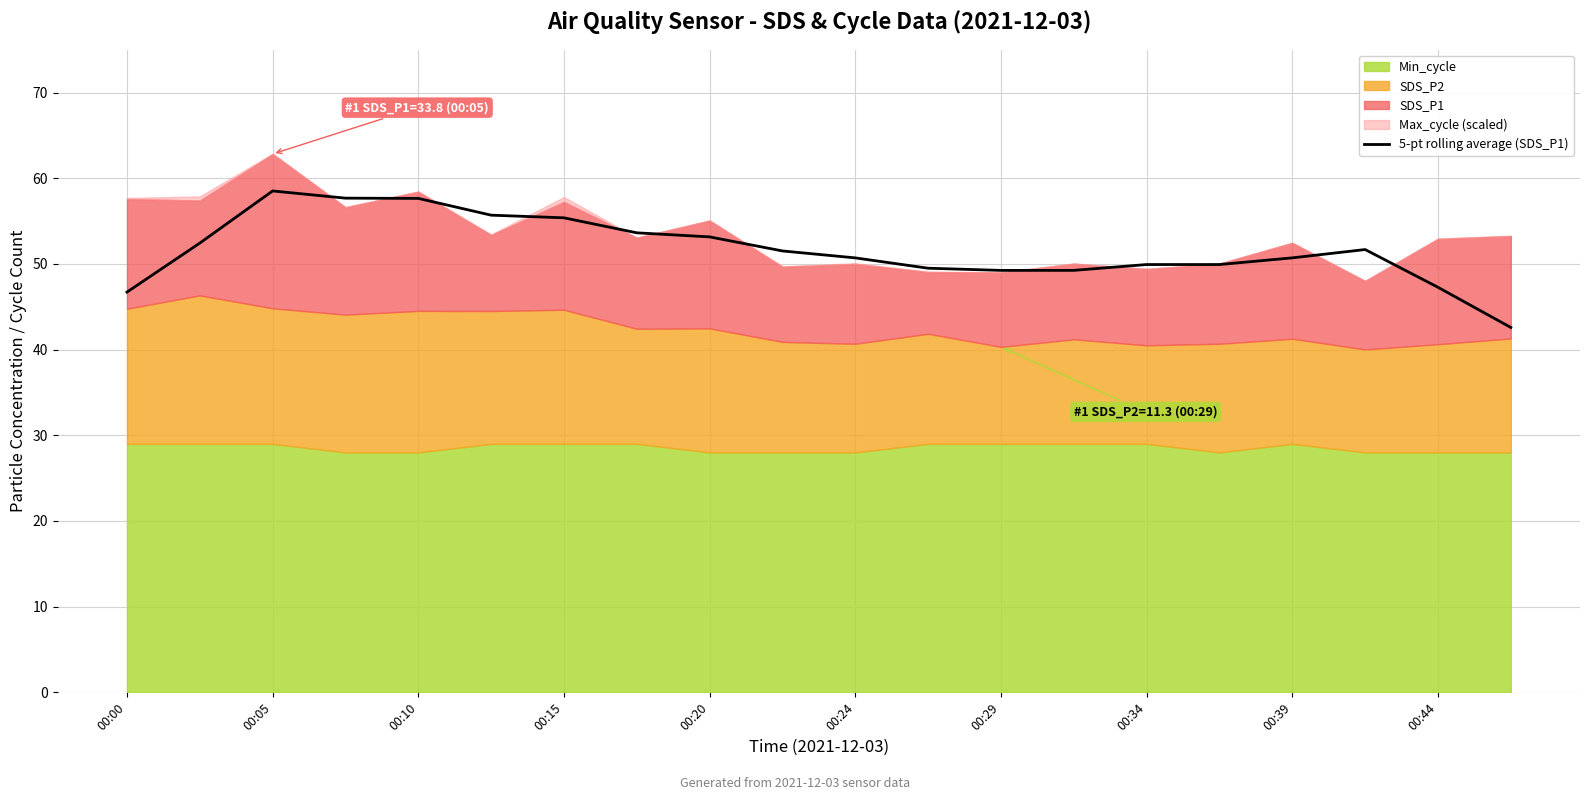

Is it true that 5-pt rolling average (SDS_P1) equals 49.9 at 00:34?

True